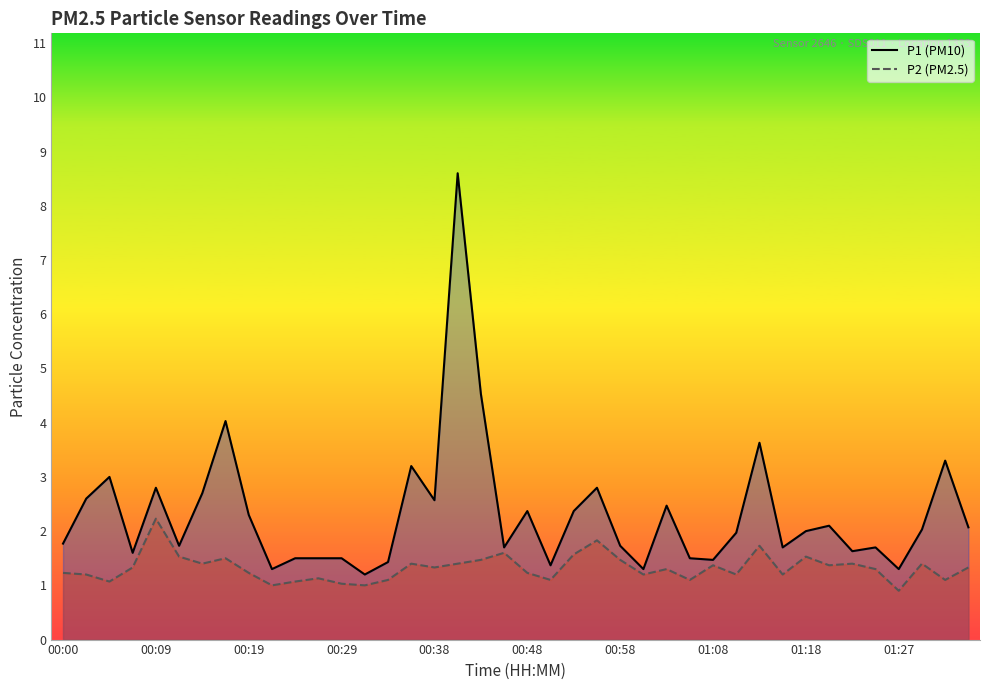

What are all the series names shown in the legend?

P1, P2